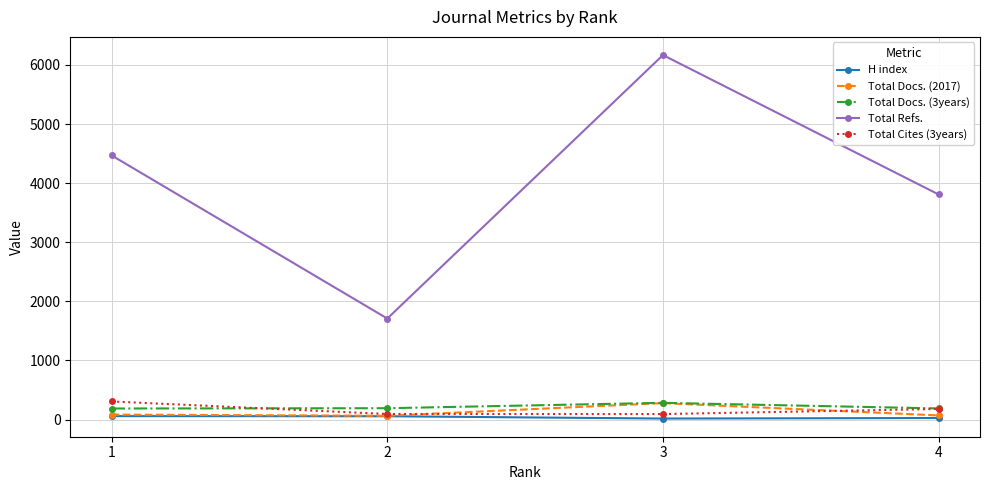

What value does the Total Docs. (3years) series have at 4, to the nearest 5?

190